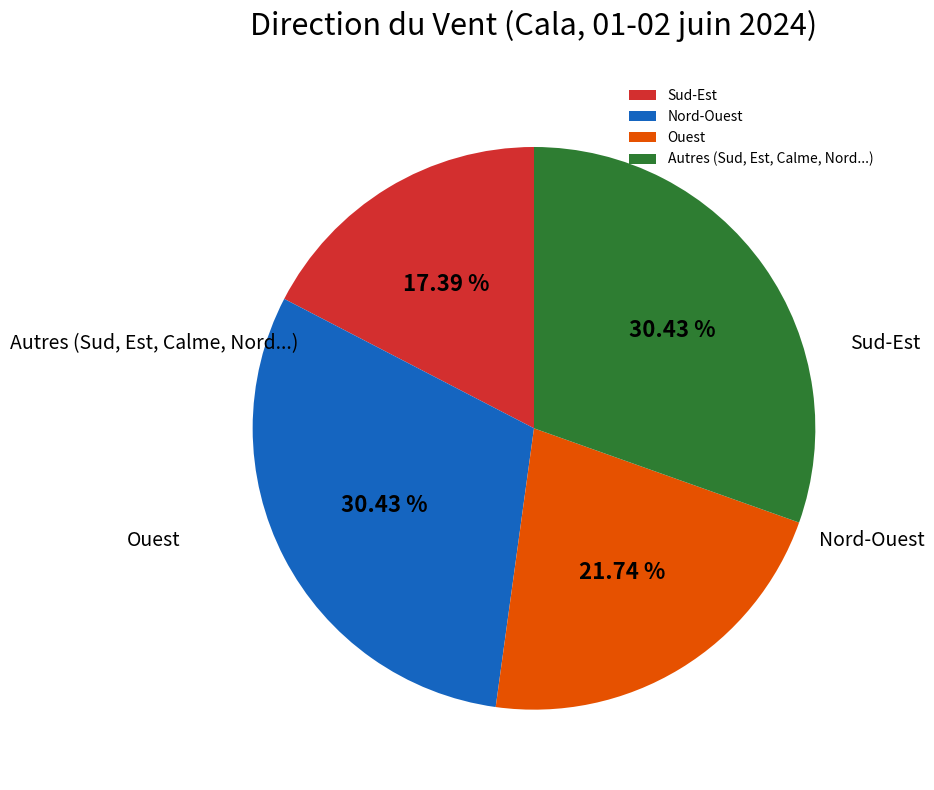

The Ouest slice represents 16% of the pie. True or false?

False